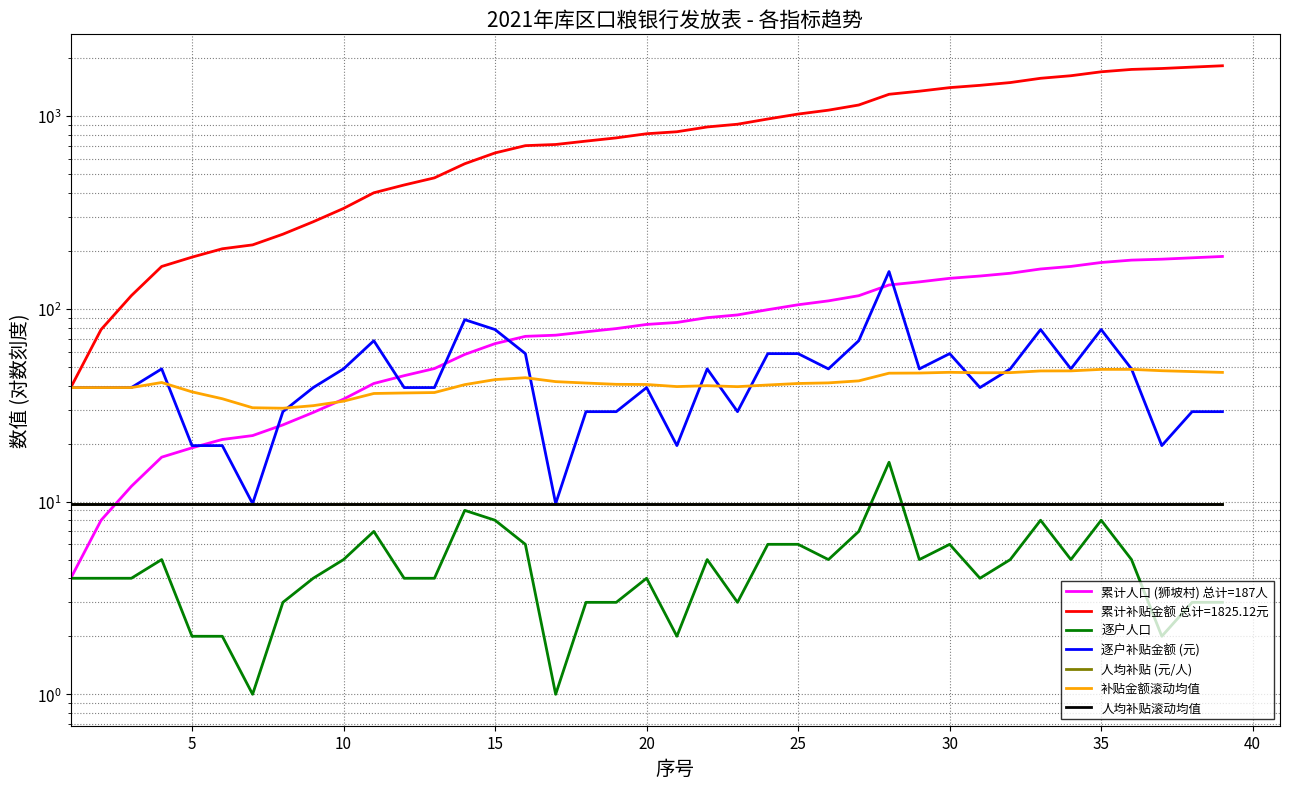

Is the value of 累计人口 (狮坡村) 总计=187人 at 45 greater than the value of 逐户补贴金额 (元) at 21?

No